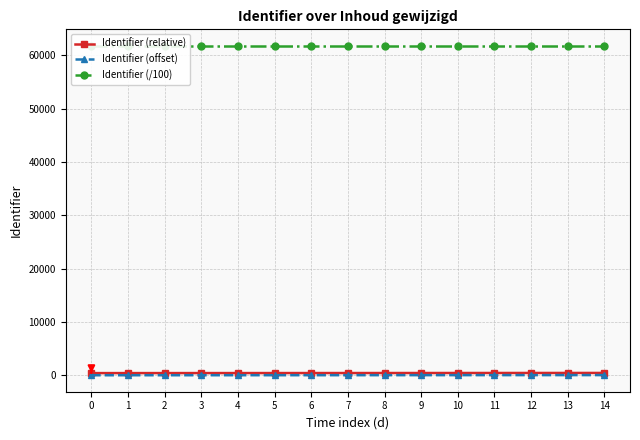

What are all the series names shown in the legend?

Identifier (relative), Identifier (offset), Identifier (/100)